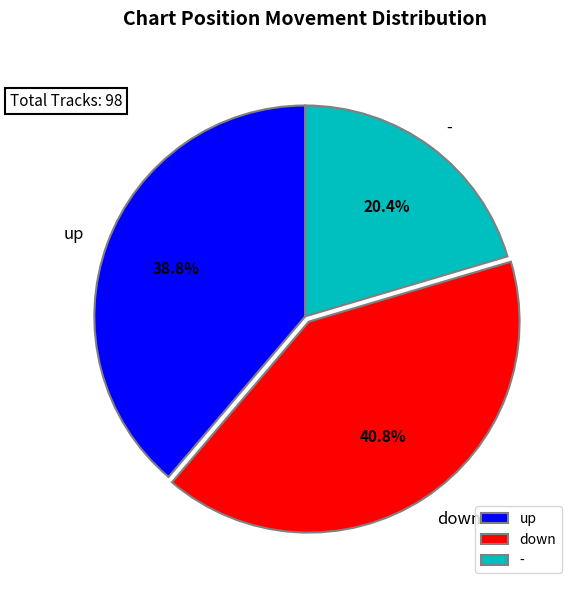

How many segments does this pie chart have?

3